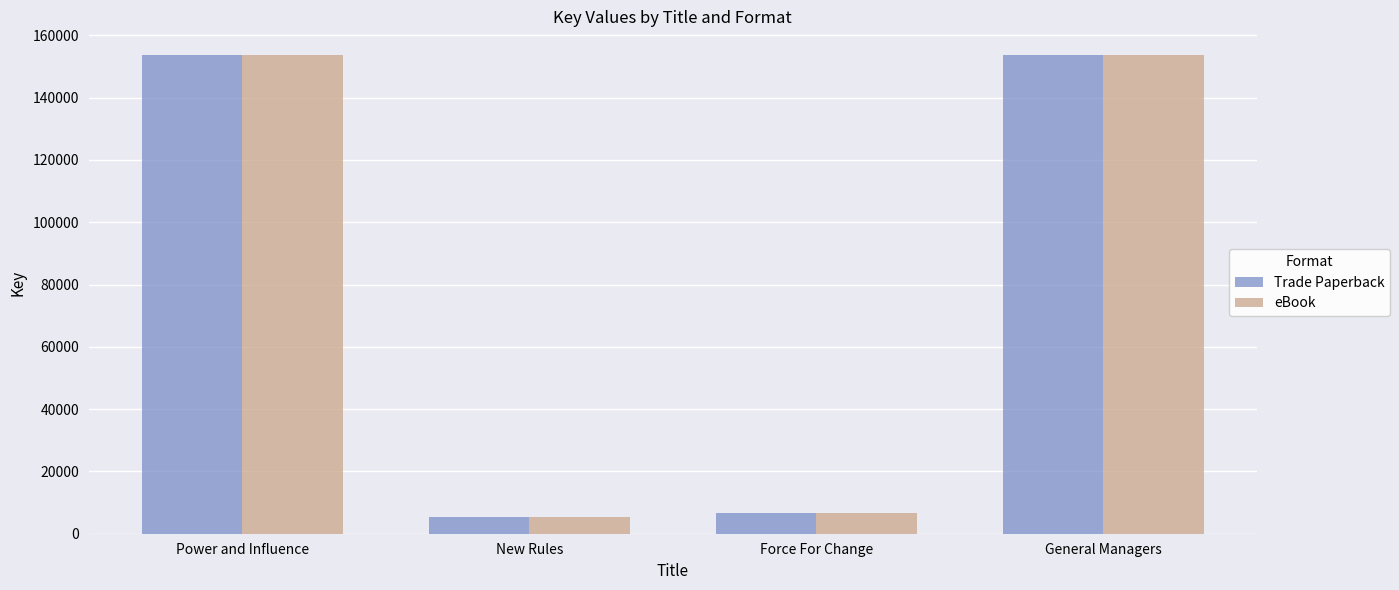

What is the label of the 4th bar from the right?

Power and Influence